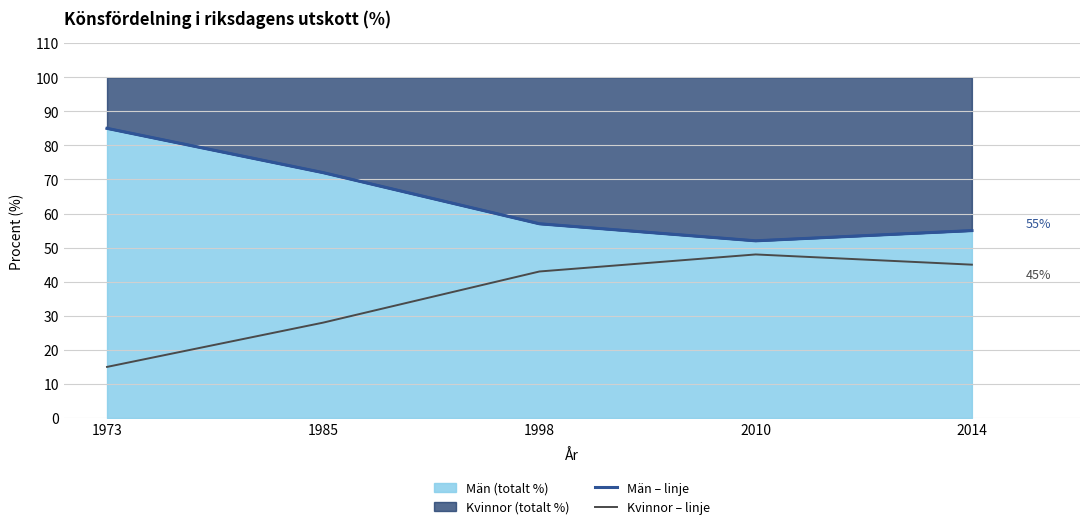

At how many categories does at least one series exceed 15?

5